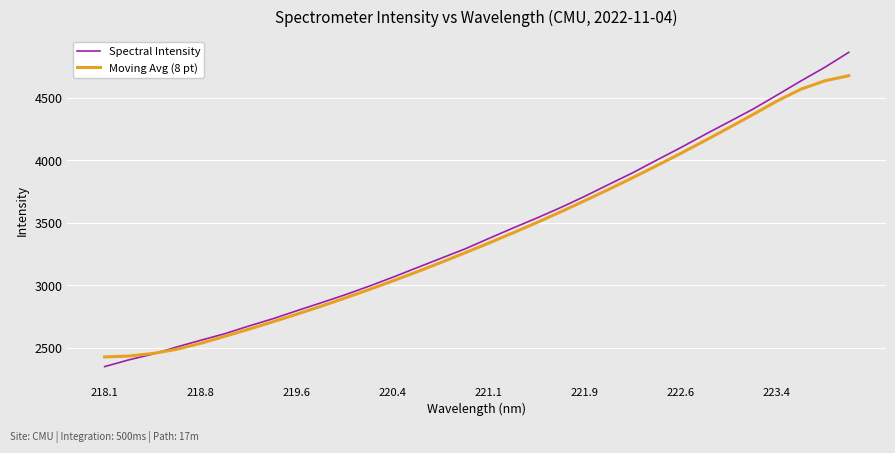

Which series has the widest spread of values?

Spectral Intensity